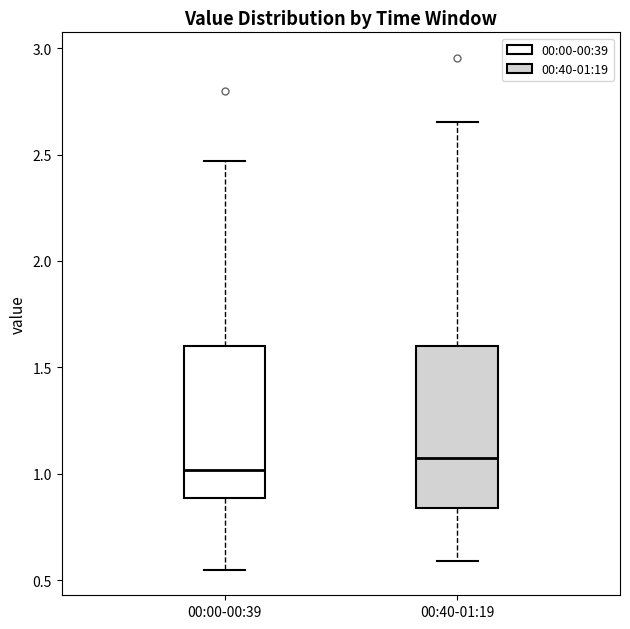

Where is the upper edge of the box for 00:40-01:19 on the y-axis? The values are not printed on the chart, so give them approximately, as read against the axis.

1.60